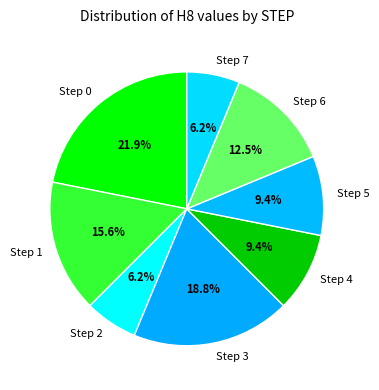

Do Step 7 and Step 5 together represent more than half of the pie?

No